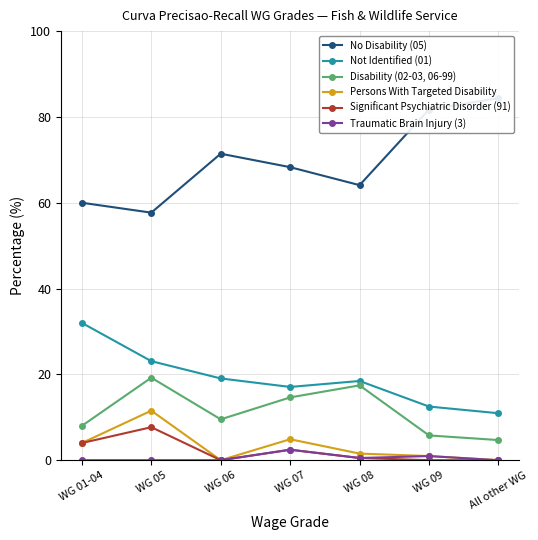

What is the difference between the maximum and minimum values in the Significant Psychiatric Disorder (91) series?

7.7